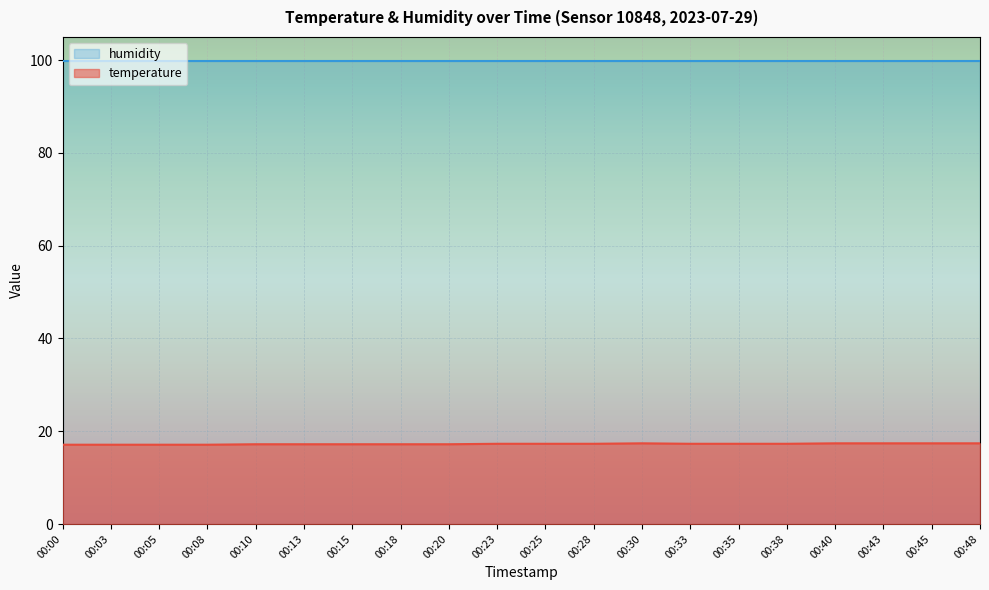

Rank the categories by value from highest to lowest.

00:30, 00:40, 00:43, 00:45, 00:48, 00:23, 00:25, 00:28, 00:33, 00:35, 00:38, 00:10, 00:13, 00:15, 00:18, 00:20, 00:00, 00:03, 00:05, 00:08